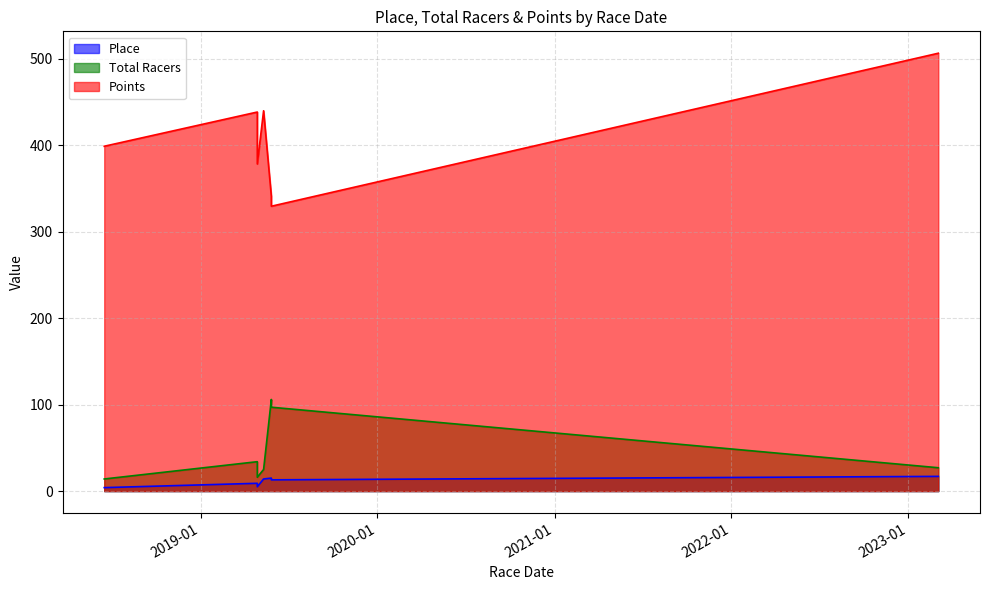

Does the chart have visible grid lines?

Yes